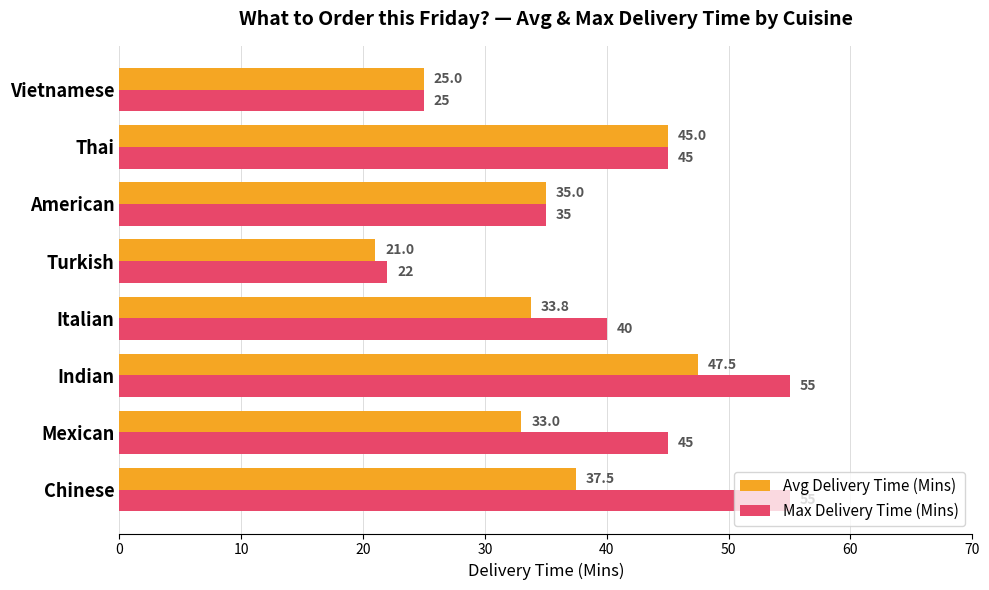

List the series in order of their peak value, lowest first.

Avg Delivery Time (Mins), Max Delivery Time (Mins)